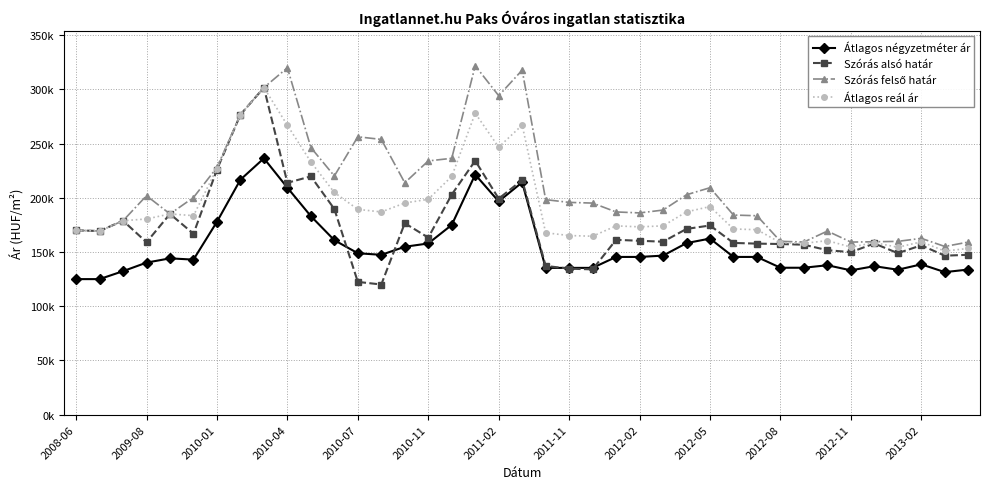

Which label corresponds to the largest value in the chart?

17